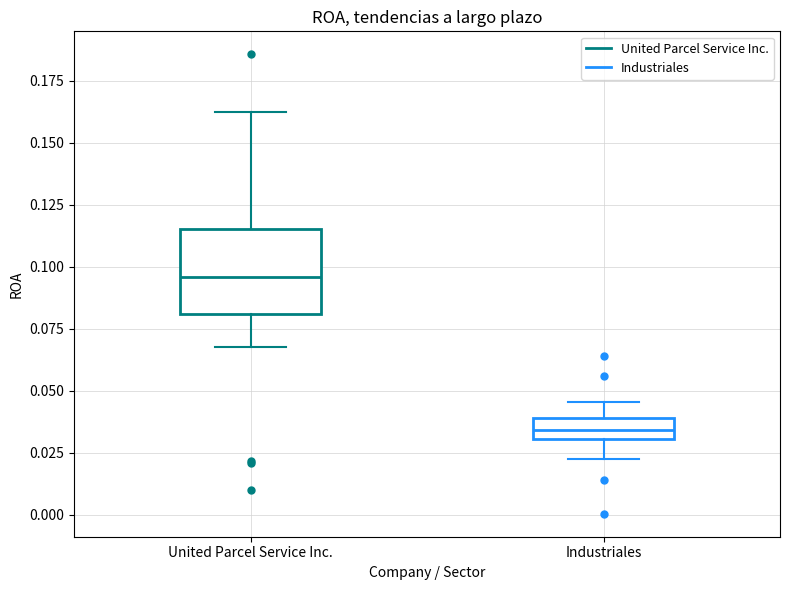

Which box is the tallest, from its lower edge to its upper edge?

United Parcel Service Inc.